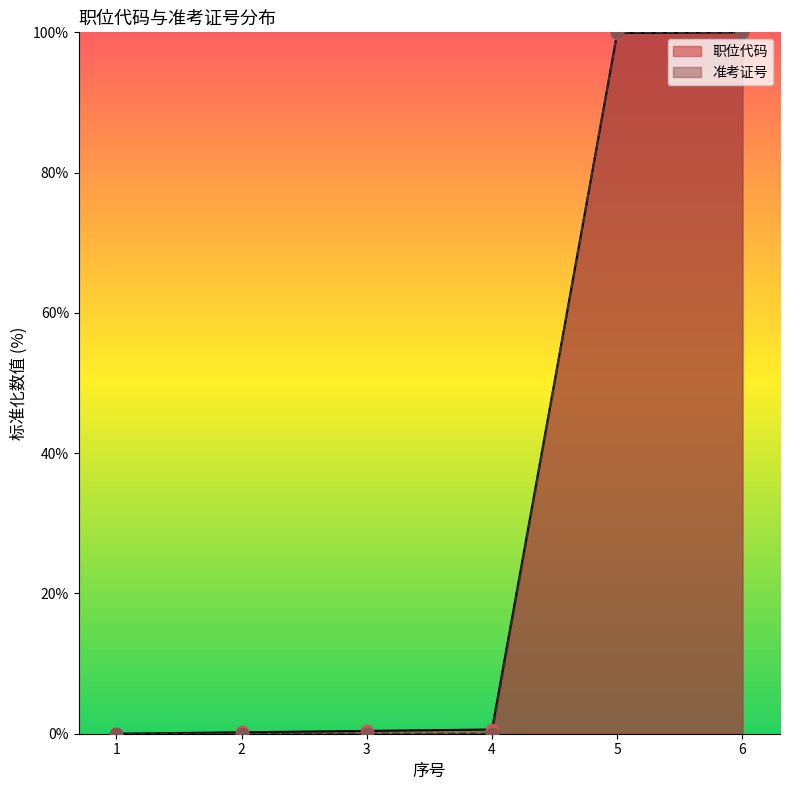

Which series has the largest Y range (max minus min)?

职位代码